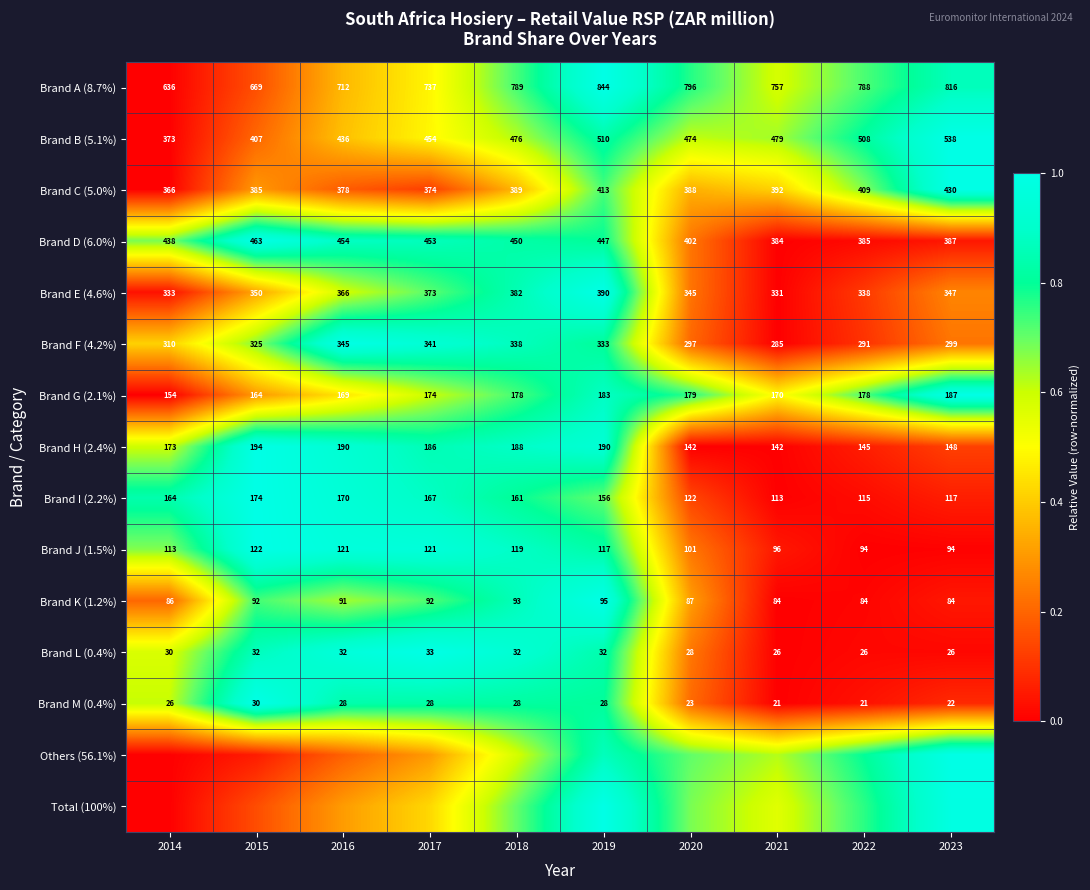

Is the value of Brand I (2.2%) at 2017 greater than the value of Brand A (8.7%) at 2019?

No